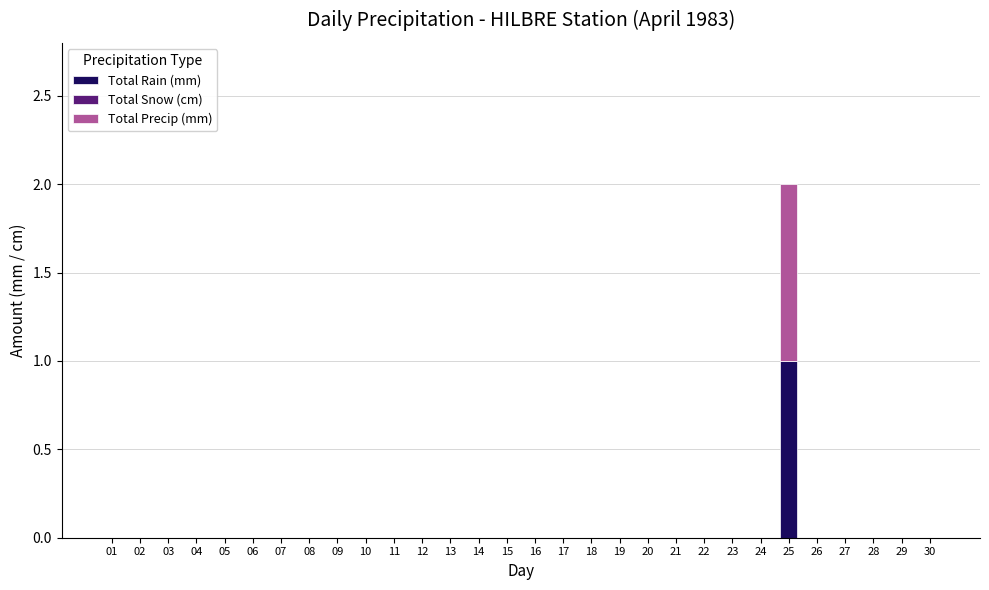

Are the bars horizontal?

No